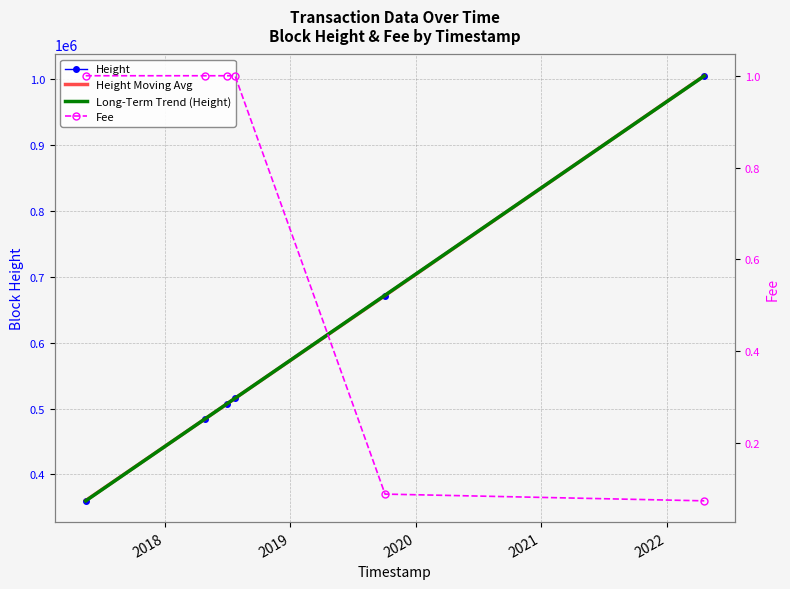

What is the value of the Height Moving Avg point at the 5th from the left?

671802.0